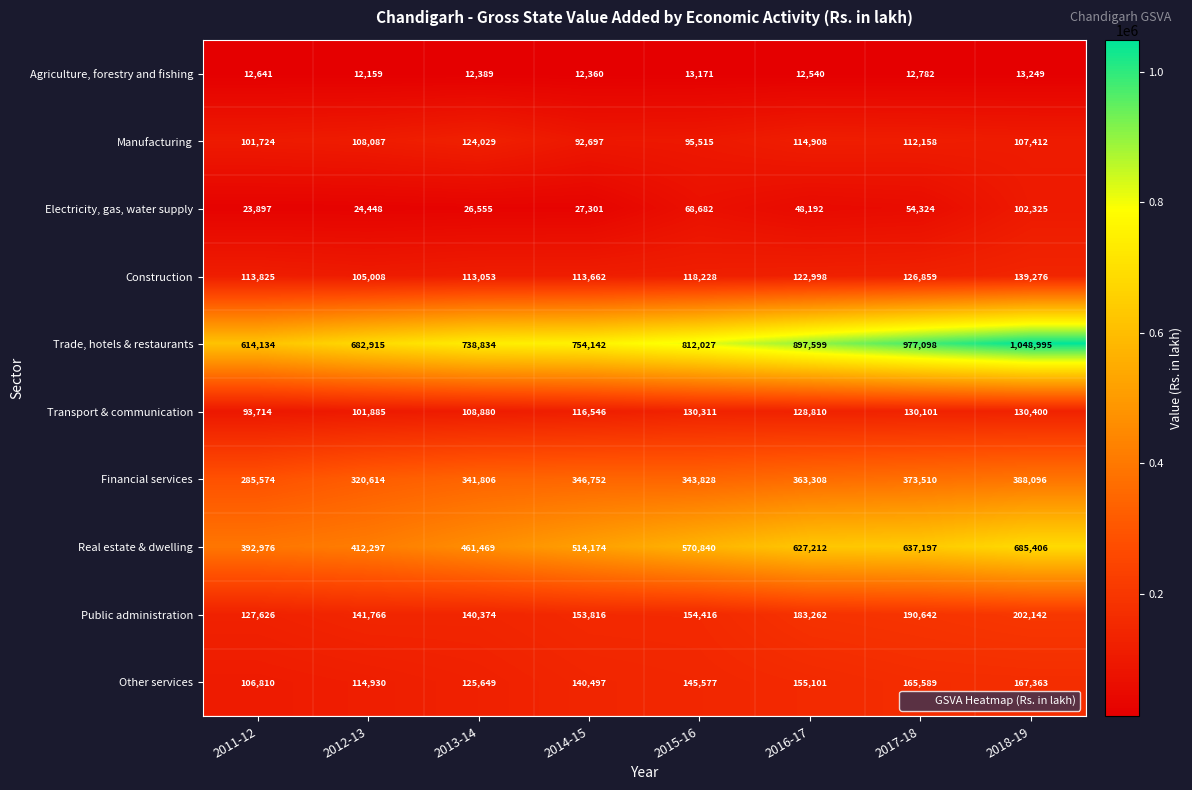

At which label is Trade, hotels & restaurants closest to 831564?

2015-16